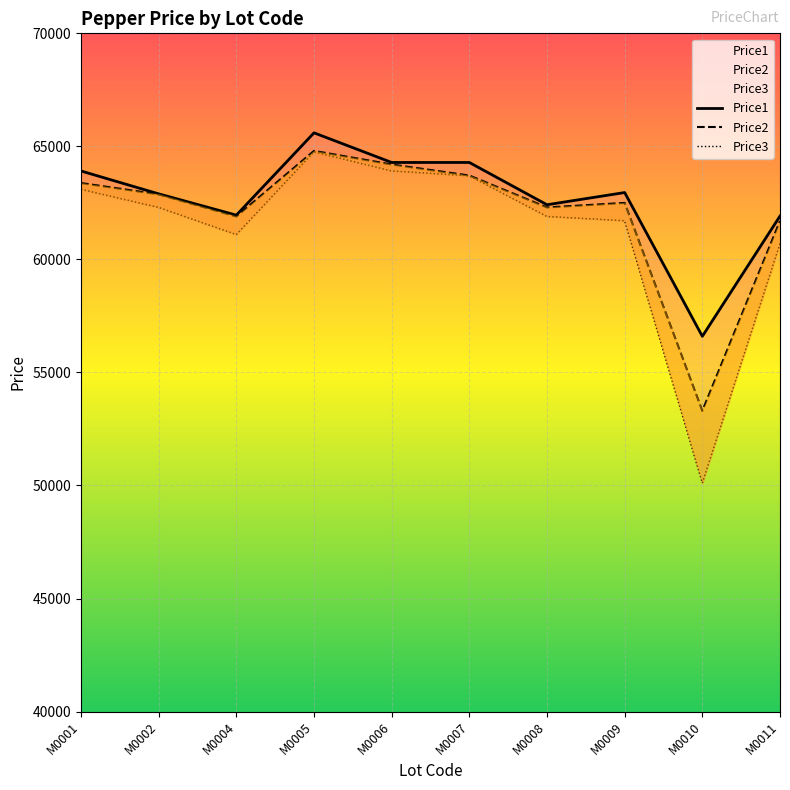

How many data points in Price3 are above 62299?

4